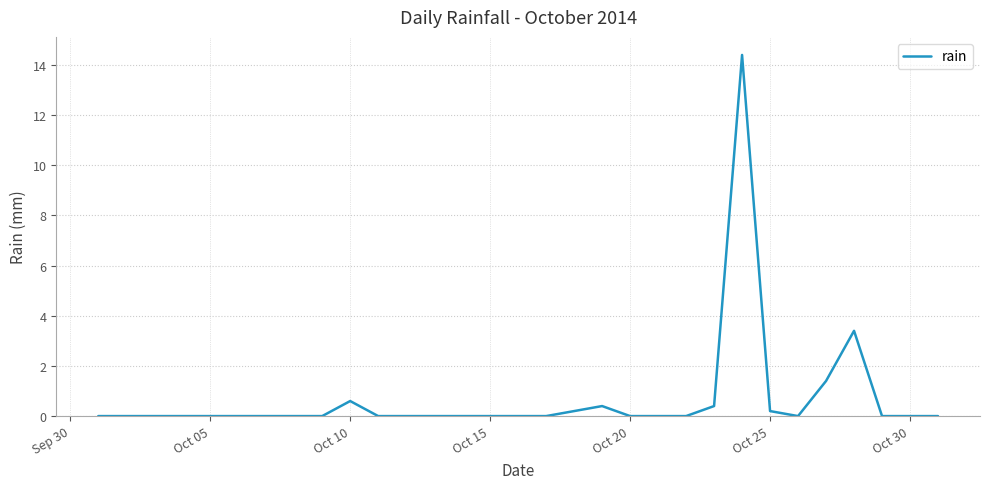

How many lines are shown in the chart?

1